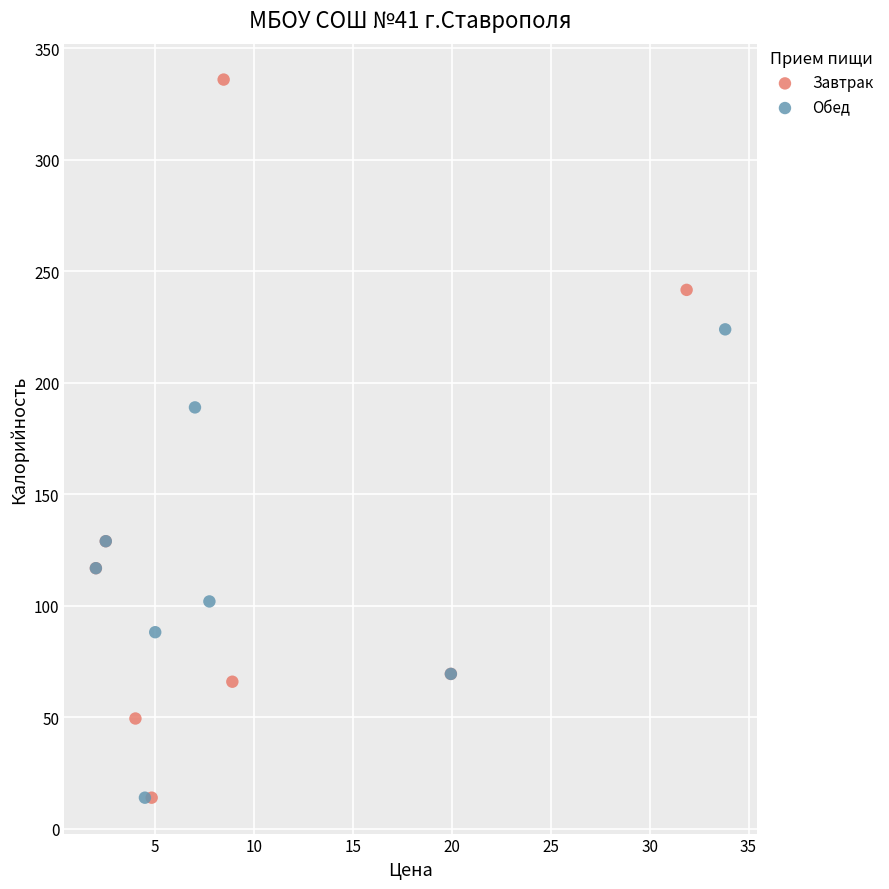

Which series has the widest spread of Y values?

Завтрак